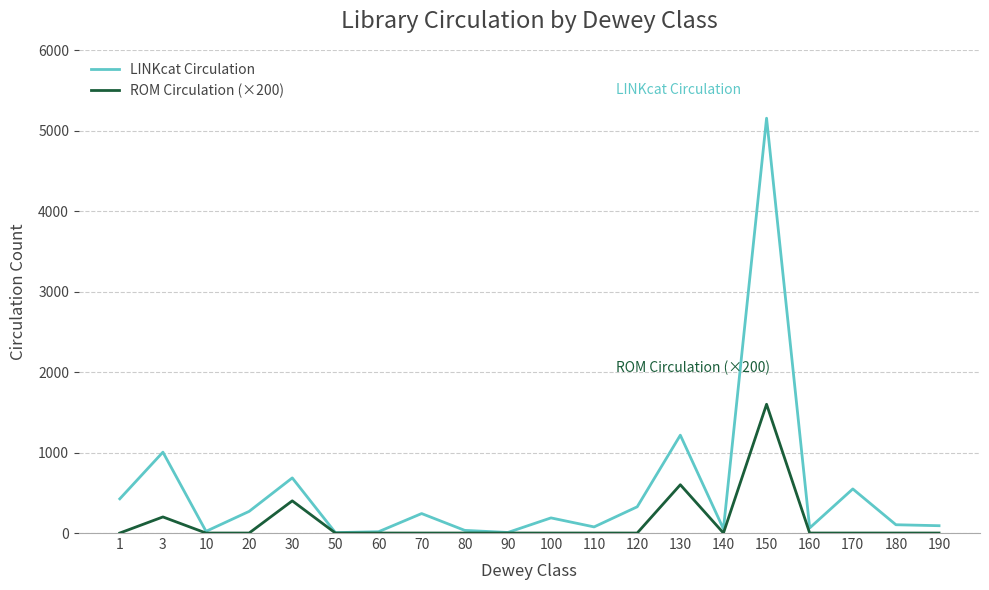

Rank the series at 20 from lowest to highest value.

ROM Circulation (×200), LINKcat Circulation